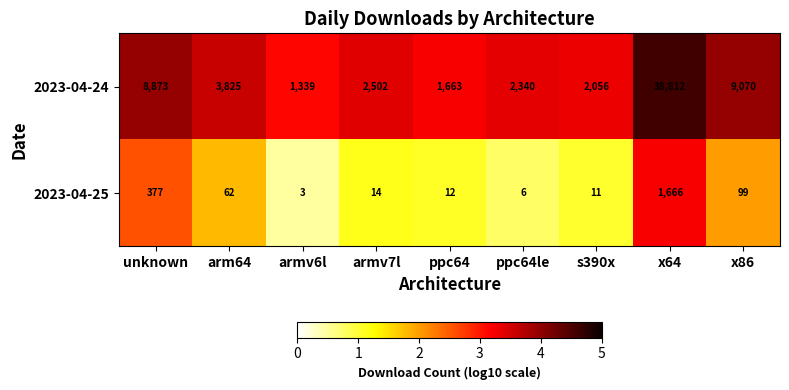

Which series has the largest range (max minus min)?

2023-04-24